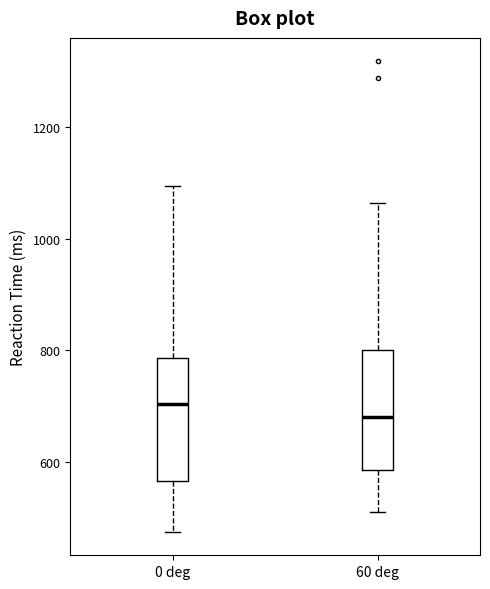

Which box has the highest median line?

0 deg